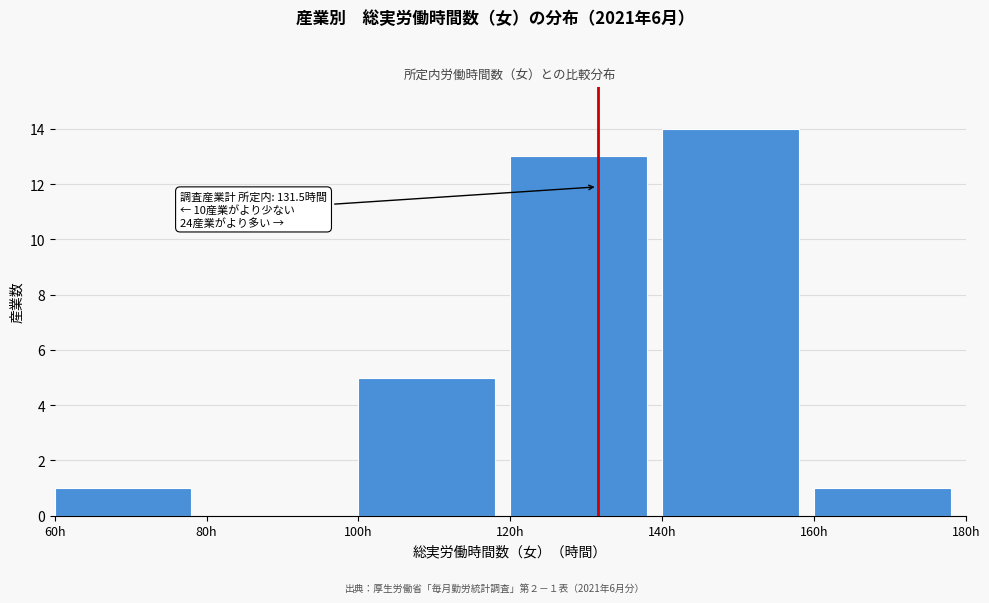

Which range on the x-axis has the tallest bar?

140 to 160